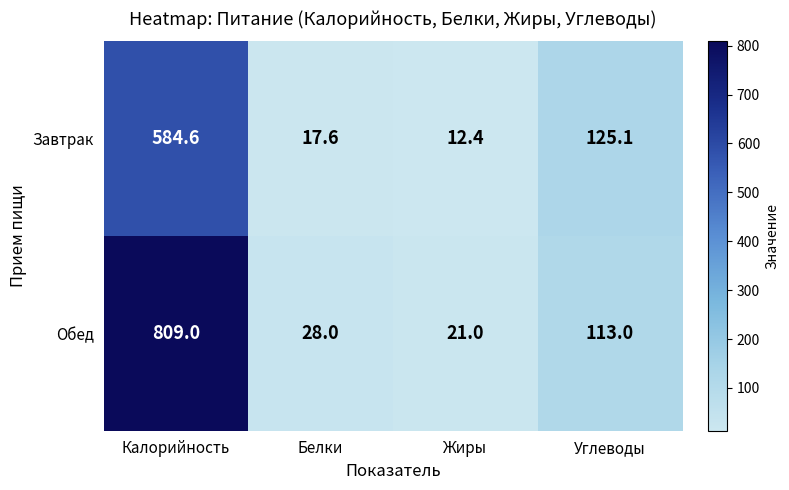

Rank the series by their average value, from lowest to highest.

Завтрак, Обед